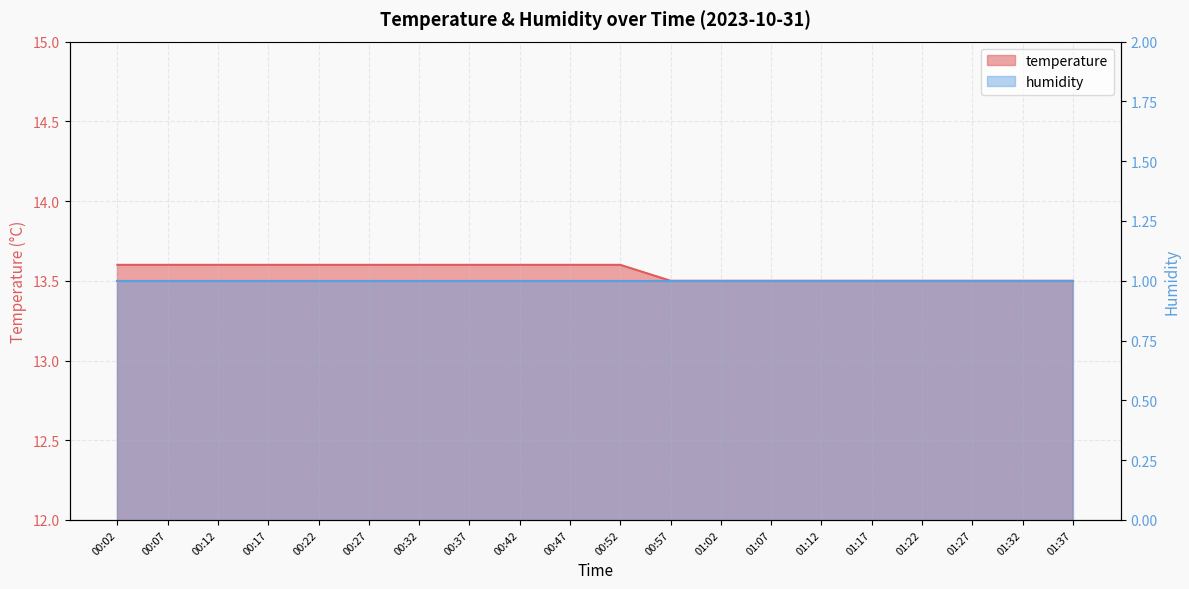

The value at 00:42 is 13.6. True or false?

True